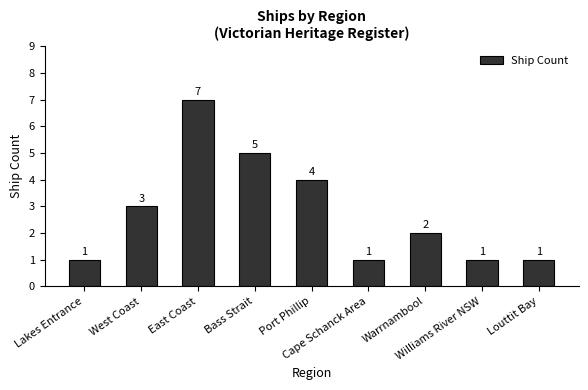

How many bars are there in total?

9